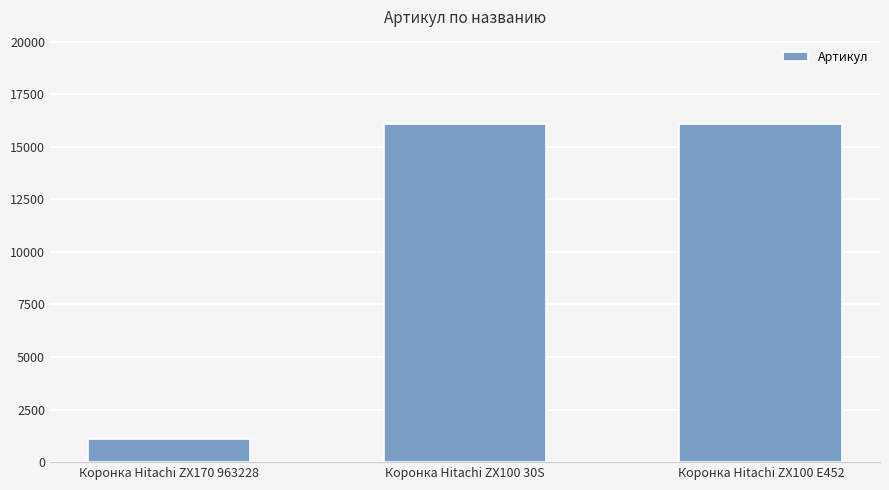

At which label is the value closest to 8590?

Коронка Hitachi ZX100 30S